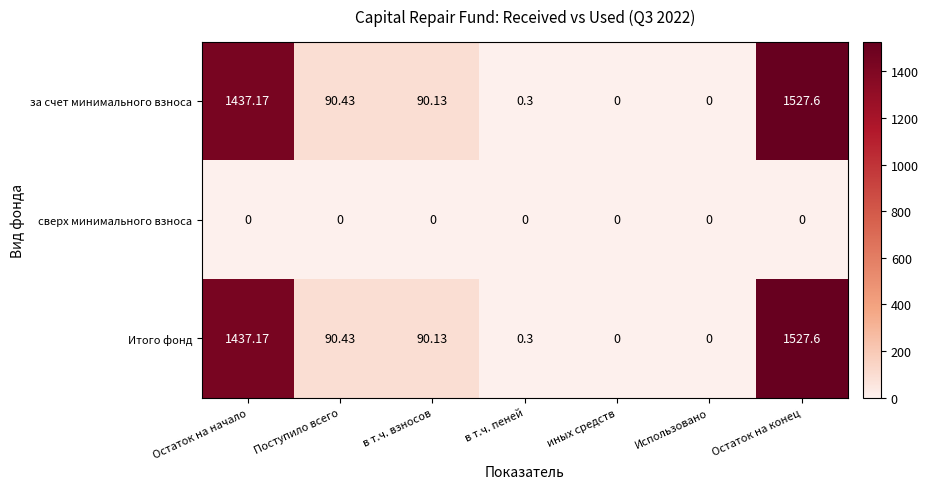

At which category is the sum across all series the highest?

Остаток на конец